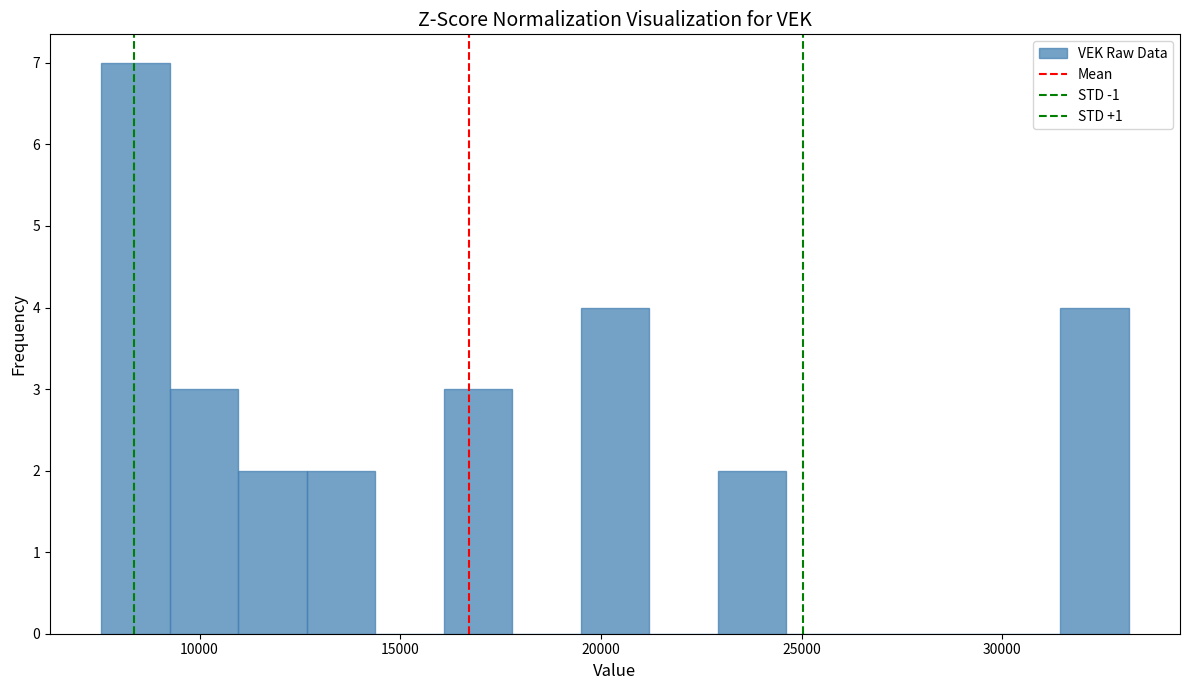

Around what value on the x-axis is the tallest bar? Give the approximate position of its centre, as read against the axis.

8500